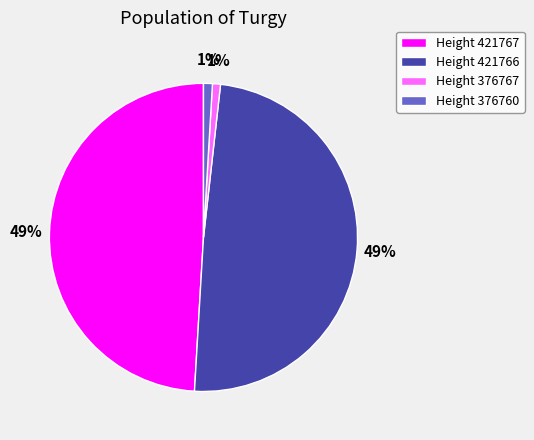

Is it true that Height 376767 is 1% of the pie?

True